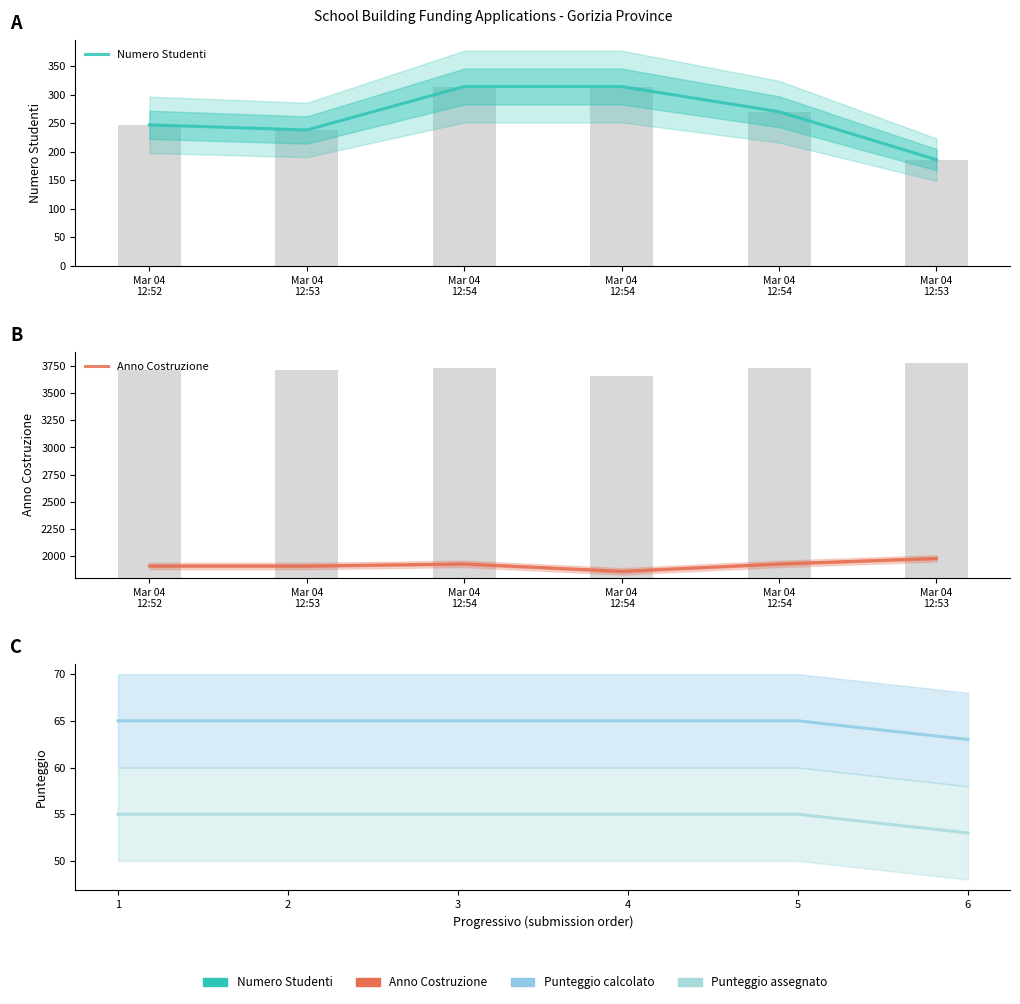

What is the highest value of the Punteggio calcolato series?

65